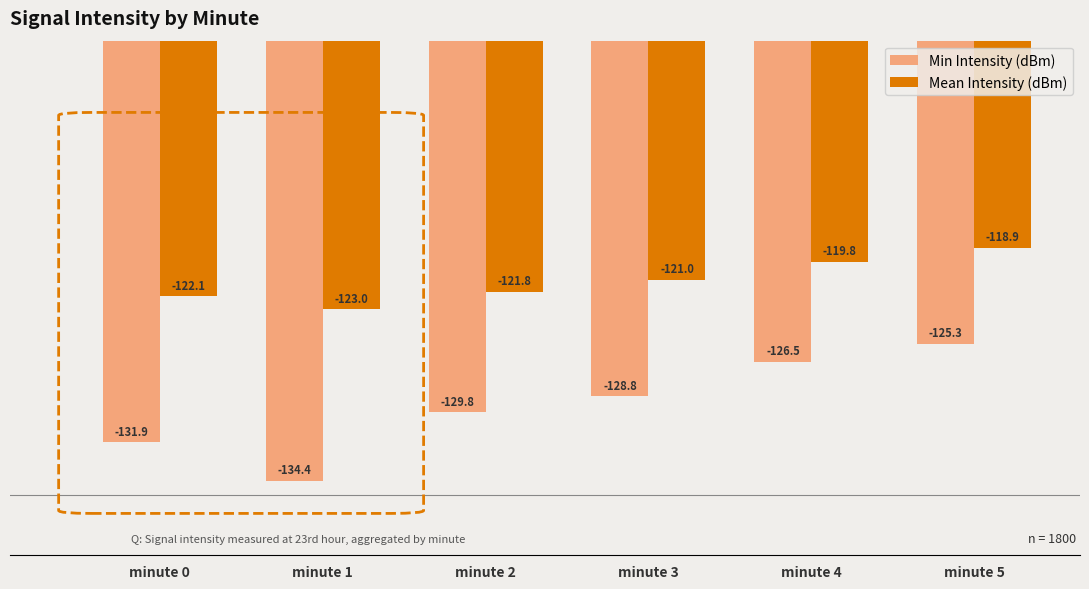

What is the difference between the second highest and second lowest values in the Mean Intensity (dBm) series?

2.3